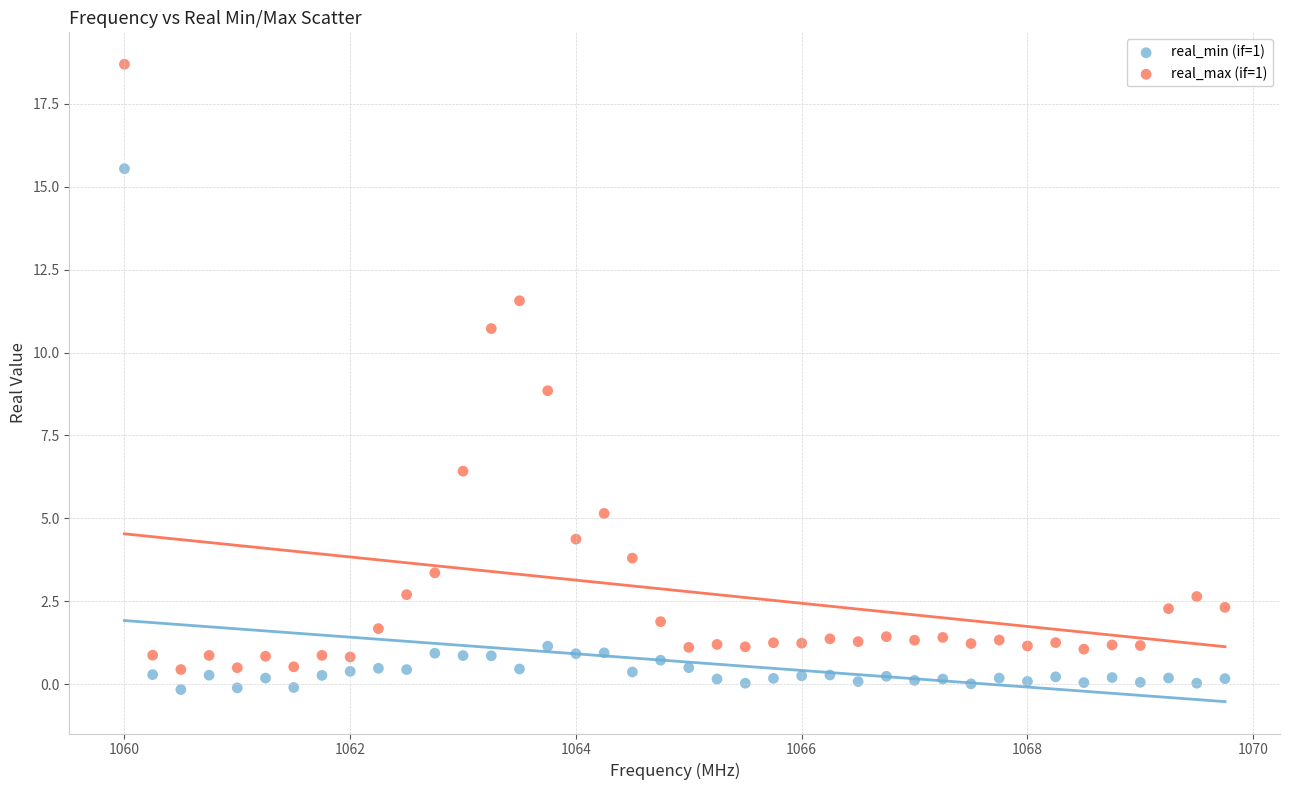

Which series contains the highest Y value?

real_max (if=1)